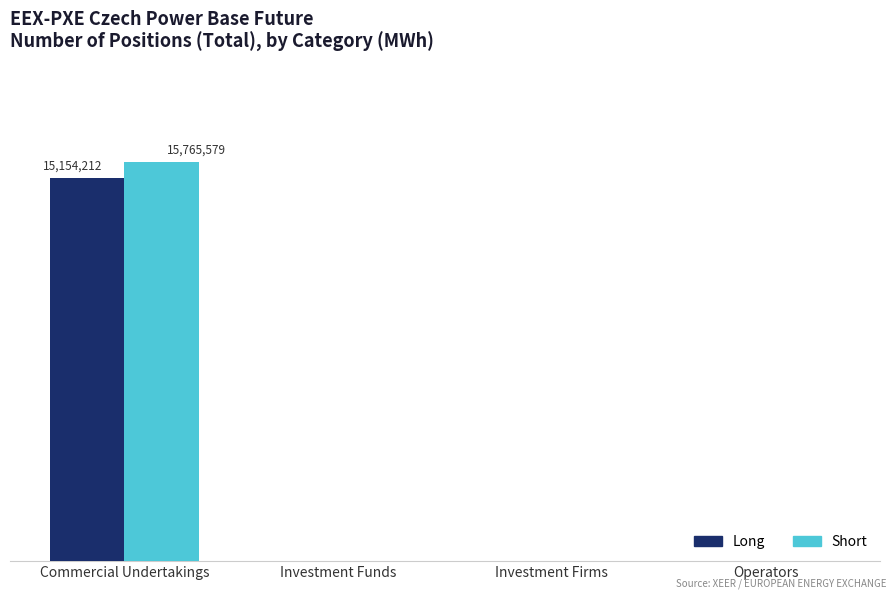

Are the bars grouped side by side (vs. stacked)?

Yes